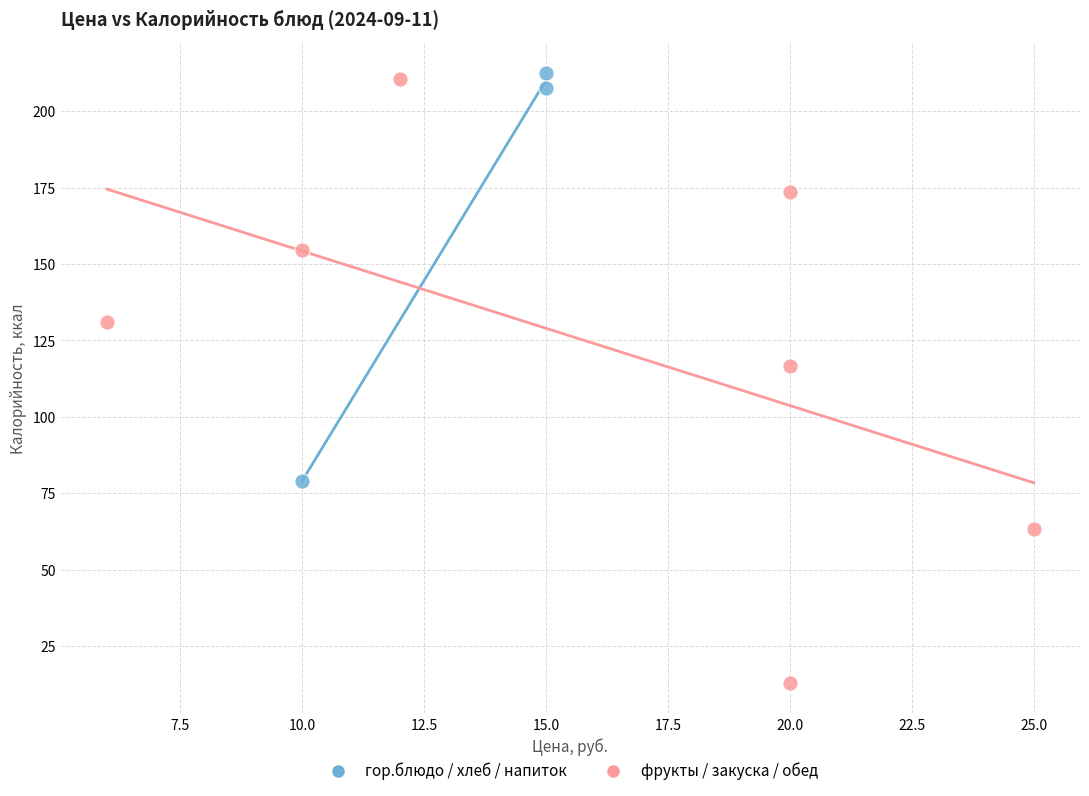

Which series has the largest Y range (max minus min)?

фрукты / закуска / обед